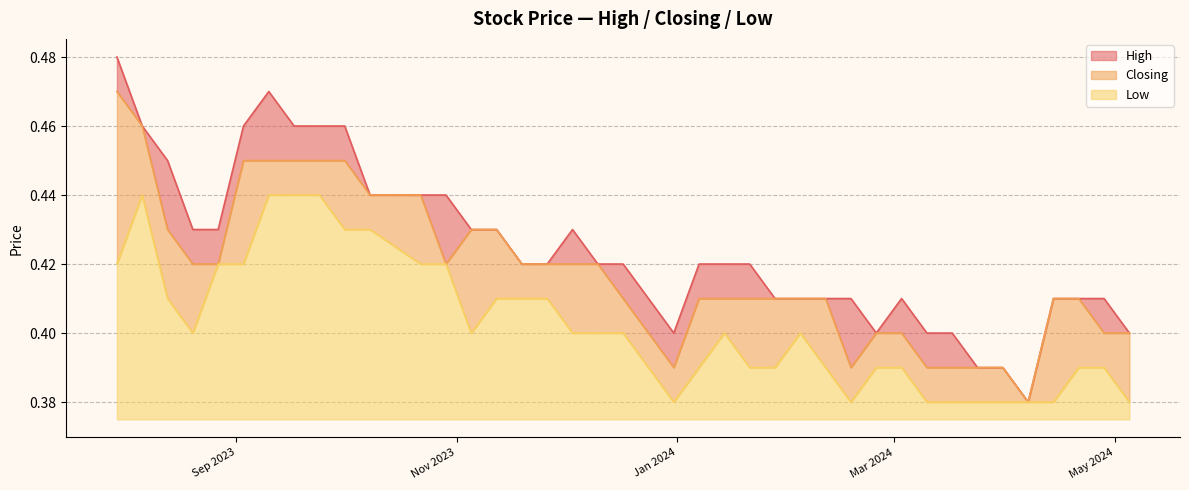

True or false: Closing and Low cross at least once.

False